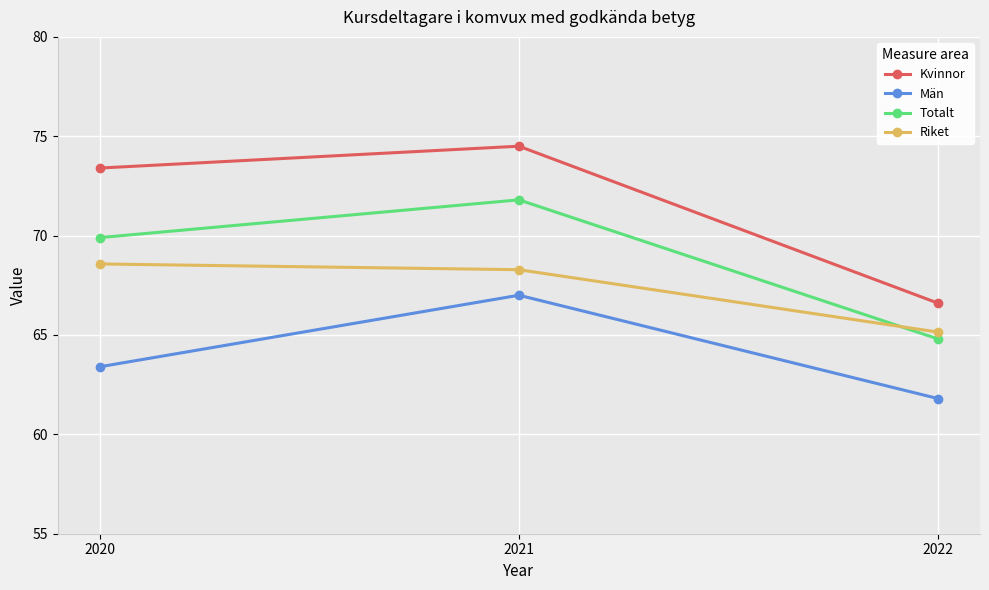

What is the total value across all series at 2020?

275.3